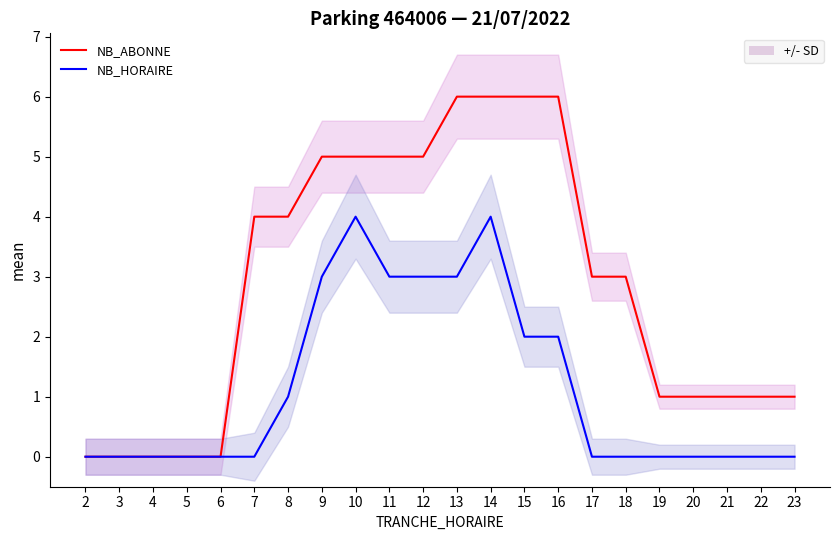

At how many categories does at least one series exceed 2?

12